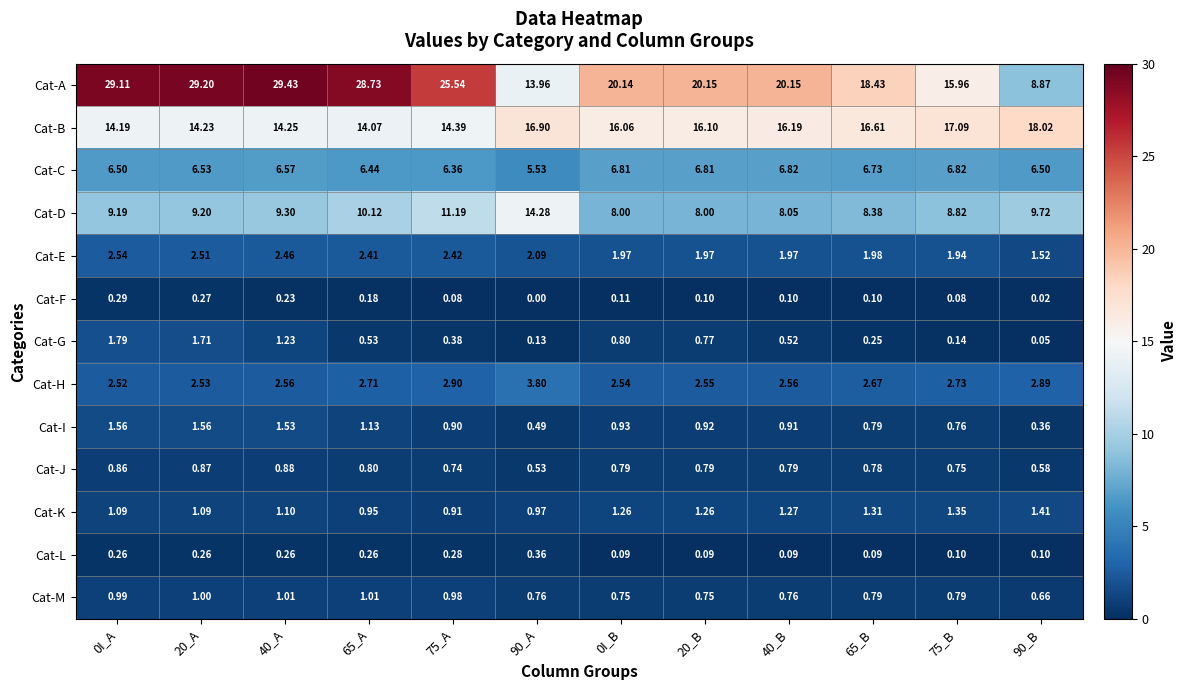

At 75_B, list the series in order from smallest to largest.

Cat-F, Cat-L, Cat-G, Cat-J, Cat-I, Cat-M, Cat-K, Cat-E, Cat-H, Cat-C, Cat-D, Cat-A, Cat-B